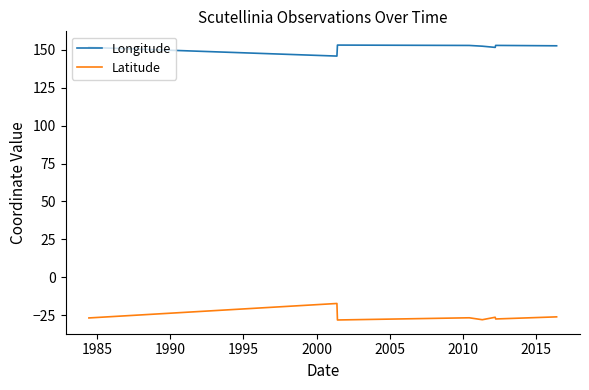

True or false: Longitude and Latitude cross at least once.

False